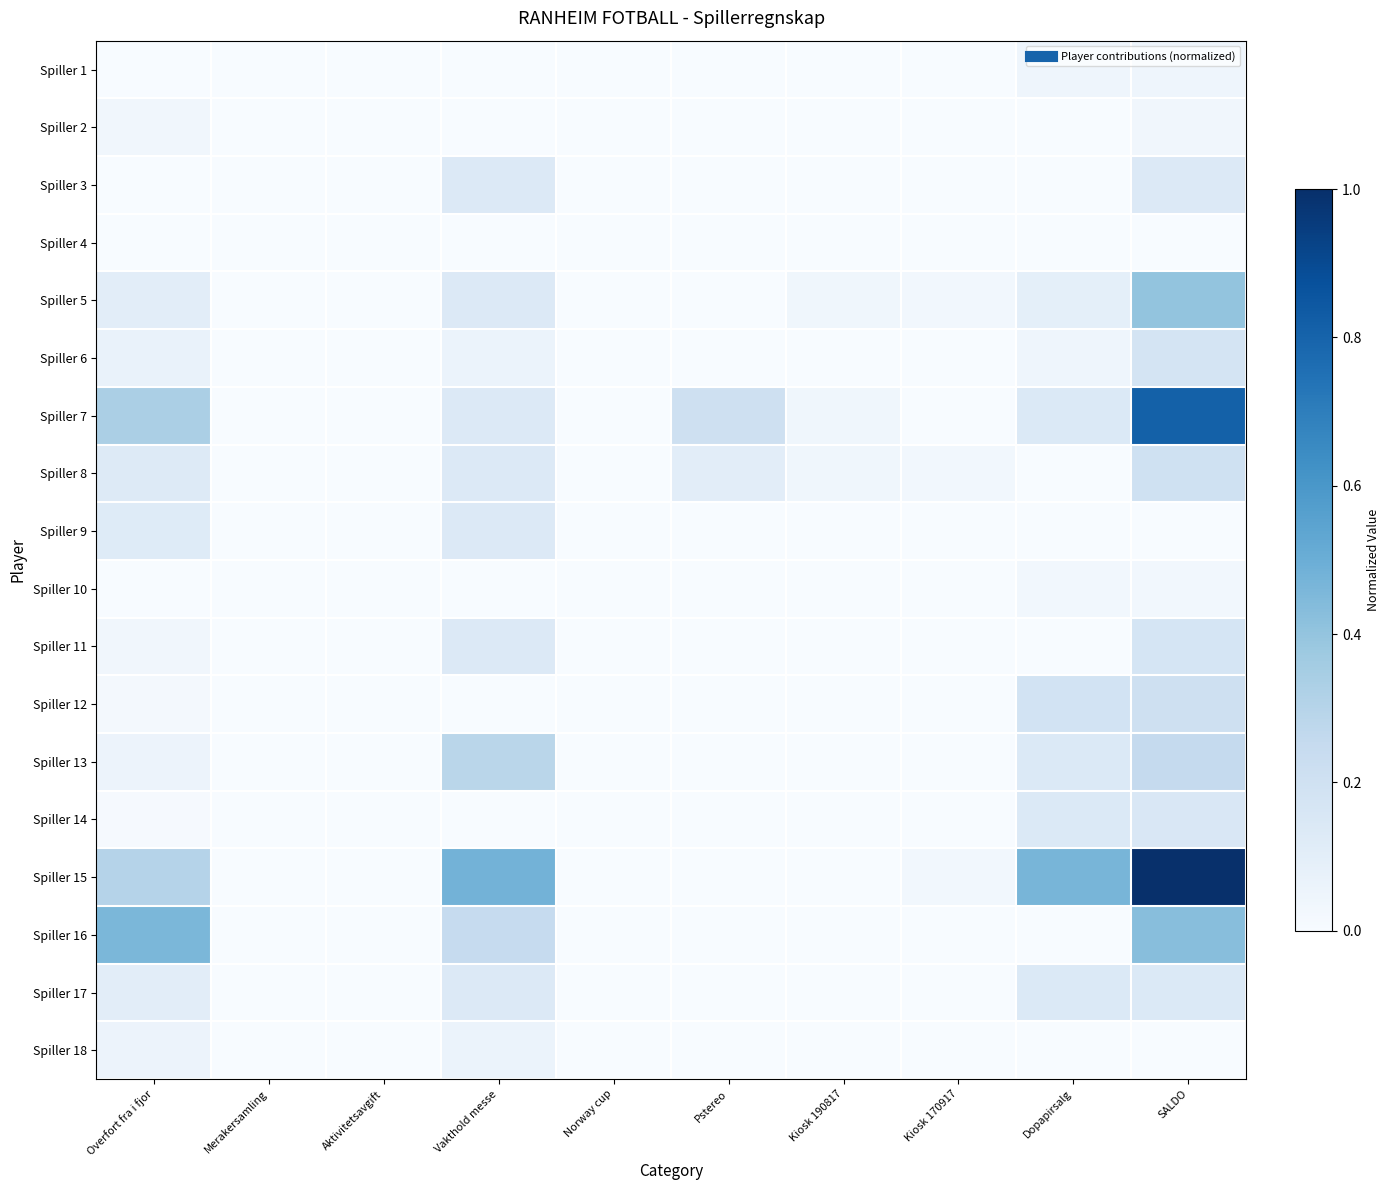

Which series has the largest range (max minus min)?

Spiller 15